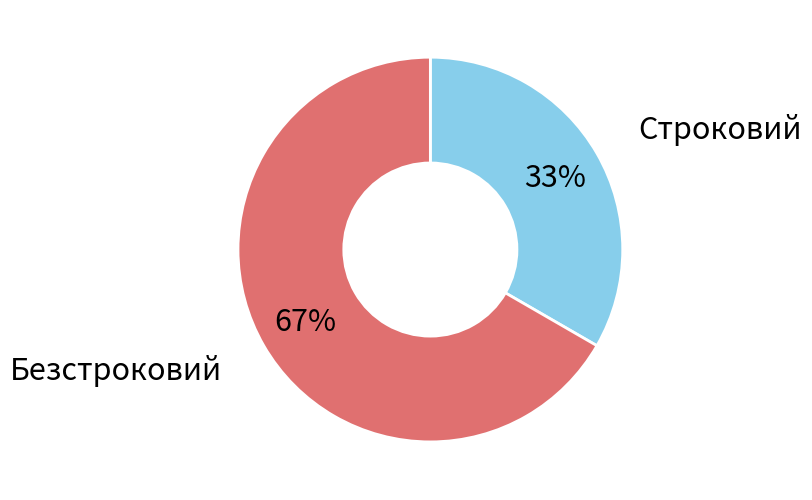

What is the smallest slice in the pie chart?

Строковий